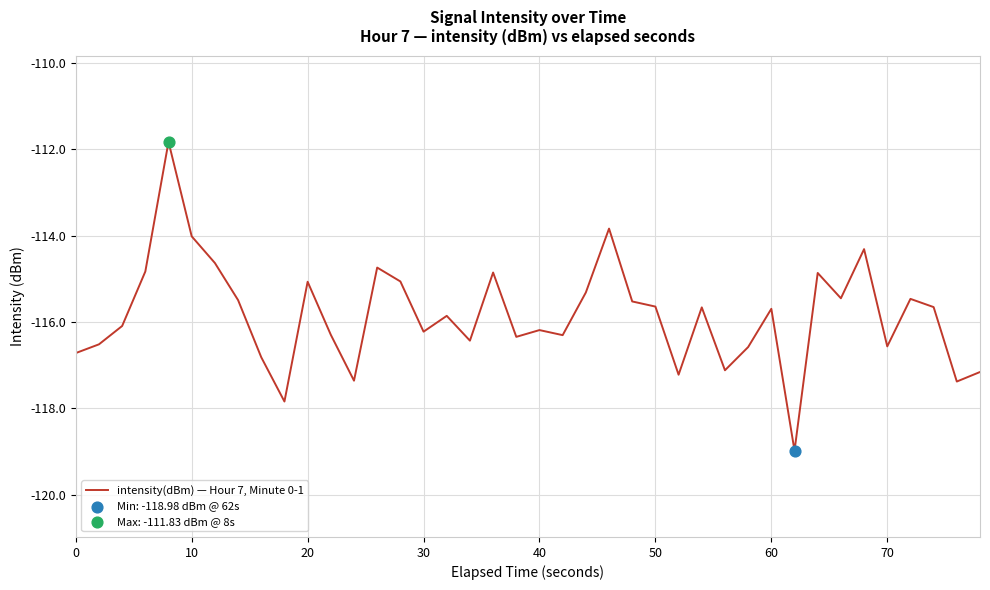

What is the smallest value displayed?

-119.0